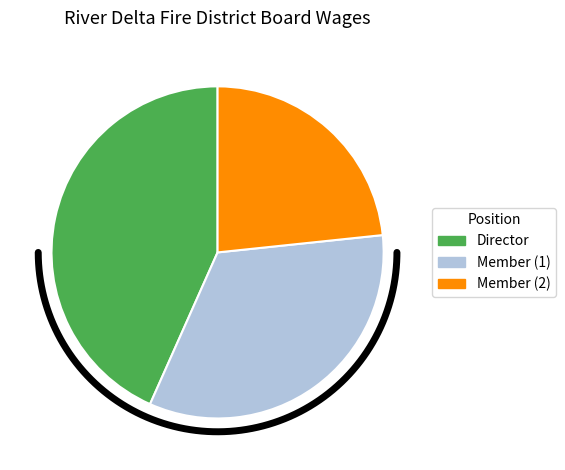

What is the ratio of the value at Member  to the value at Director?

0.5